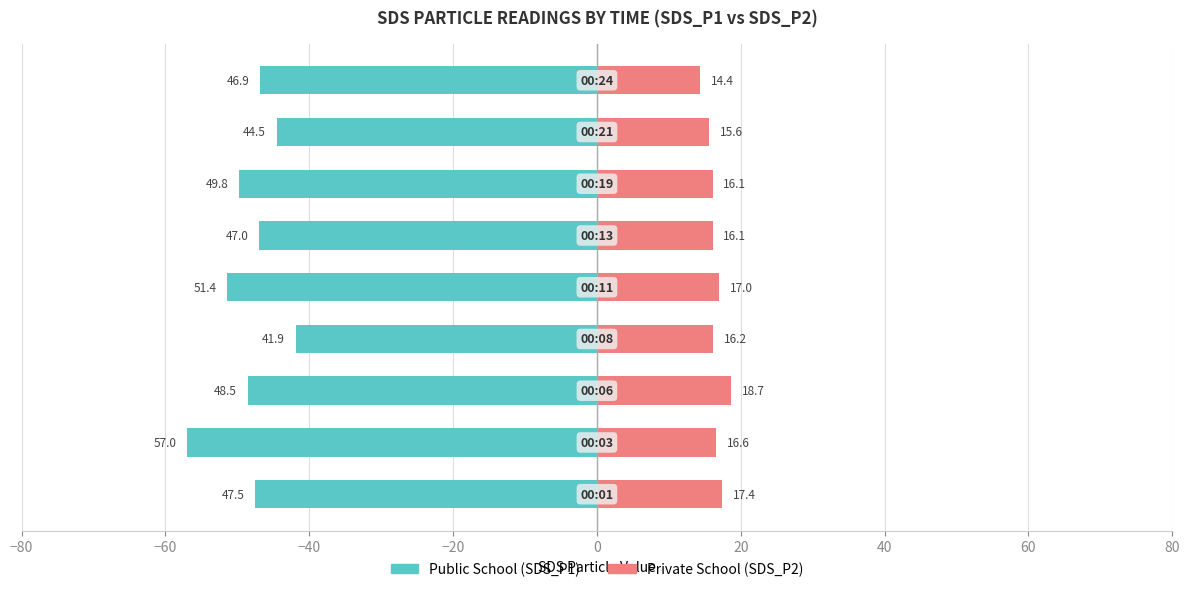

Reading left to right, what are all the values shown in this chart?

Public School (SDS_P1): -47.5	-57.0	-48.5	-41.9	-51.4	-47.0	-49.8	-44.5	-46.9
Private School (SDS_P2): 17.4	16.6	18.7	16.2	17.0	16.1	16.1	15.6	14.4